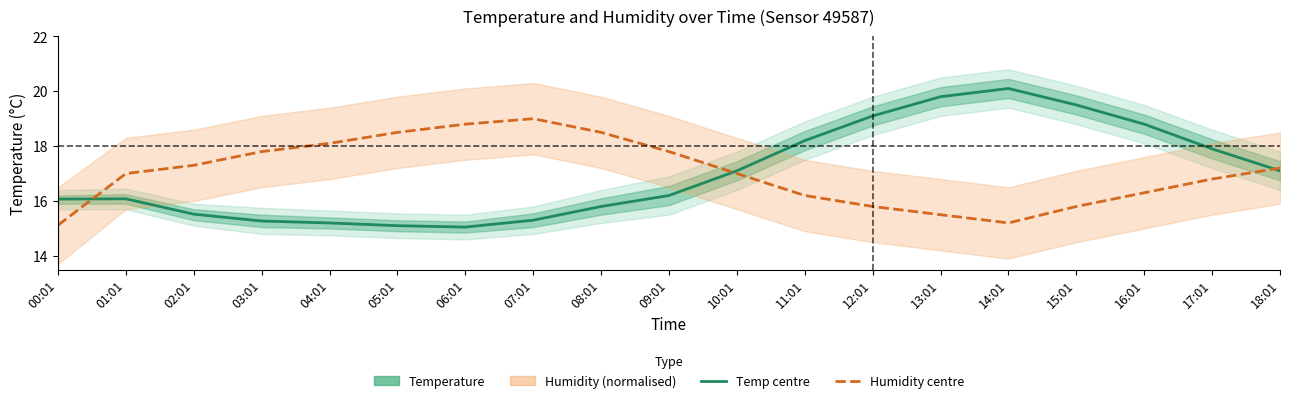

What is the difference between the second highest and second lowest values in the Humidity series?

3.6